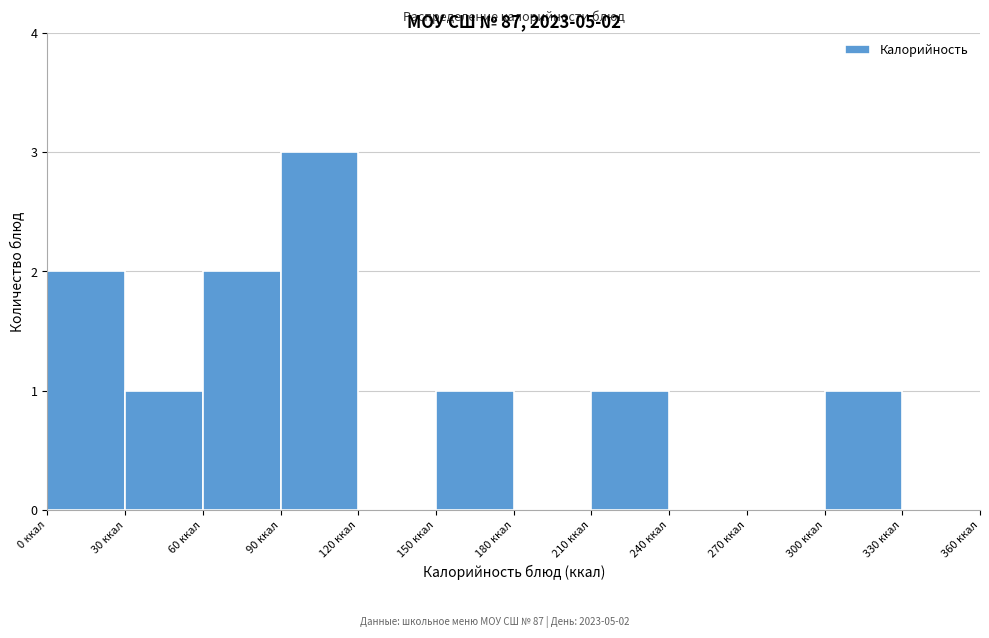

Which range on the x-axis has the tallest bar?

90 to 120